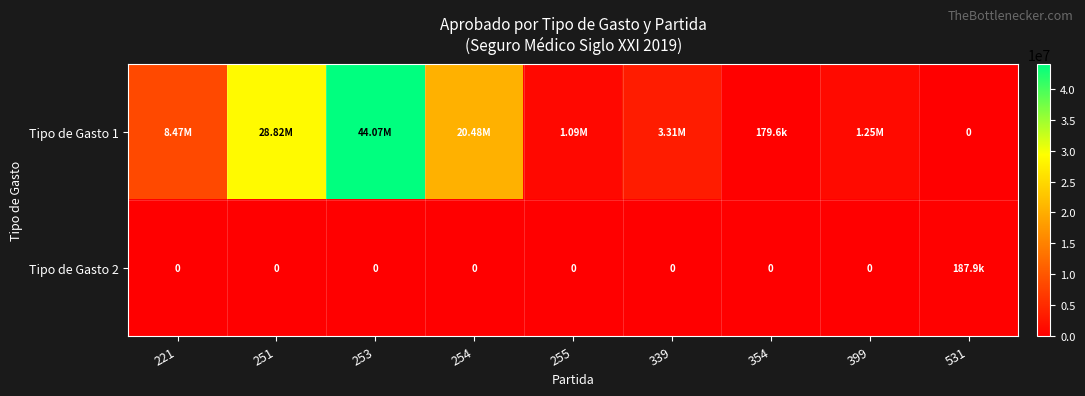

Which series has the largest range (max minus min)?

Tipo de Gasto 1